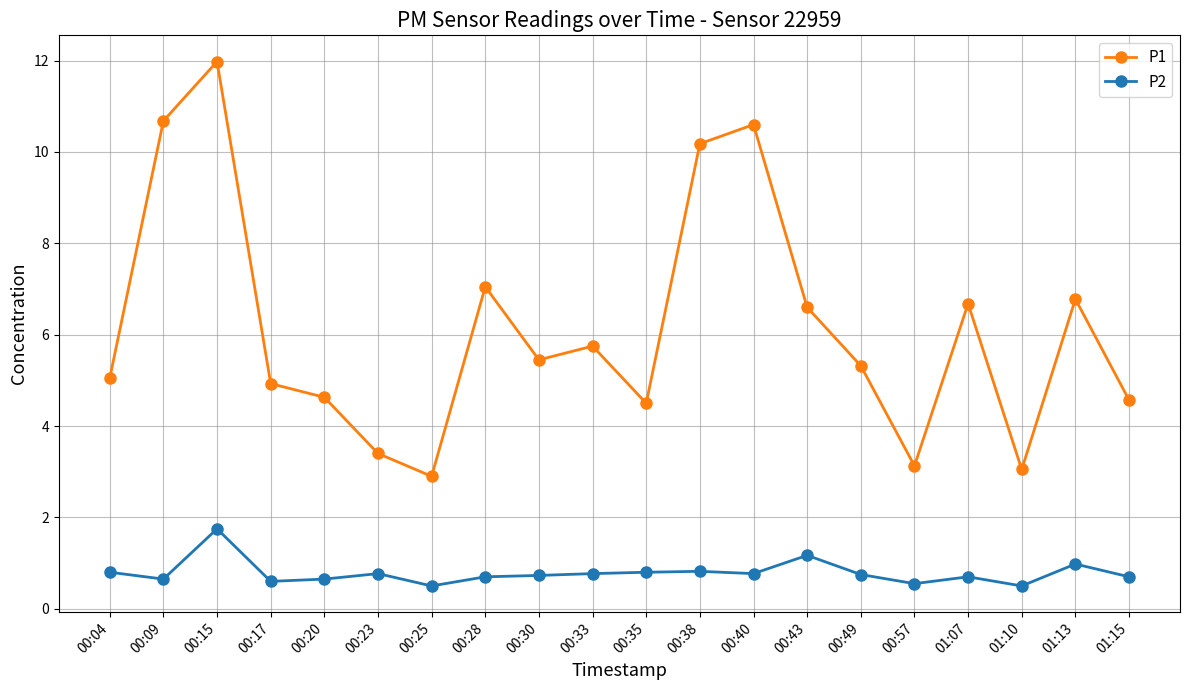

Which category has the highest value in the P2 series?

00:15